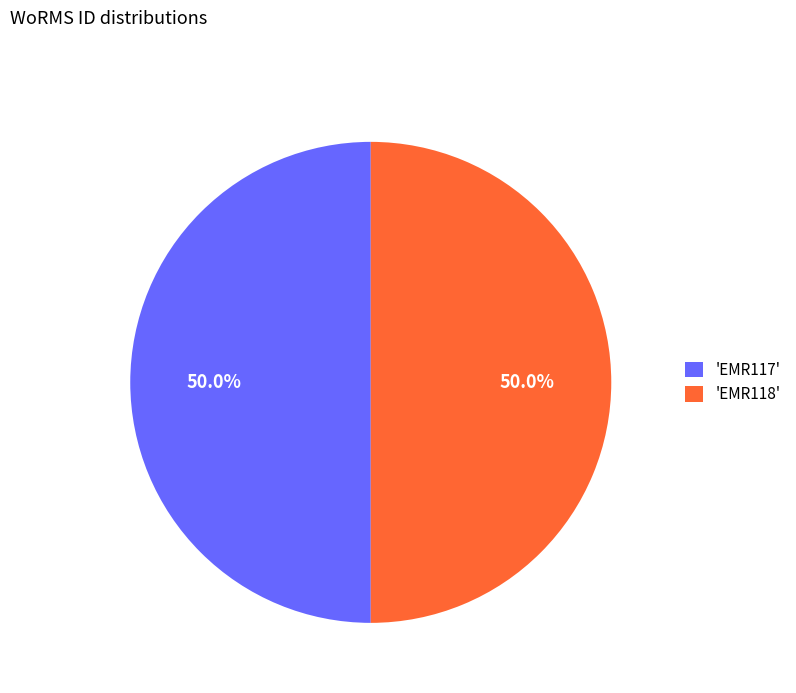

How many slices are in this pie chart?

2